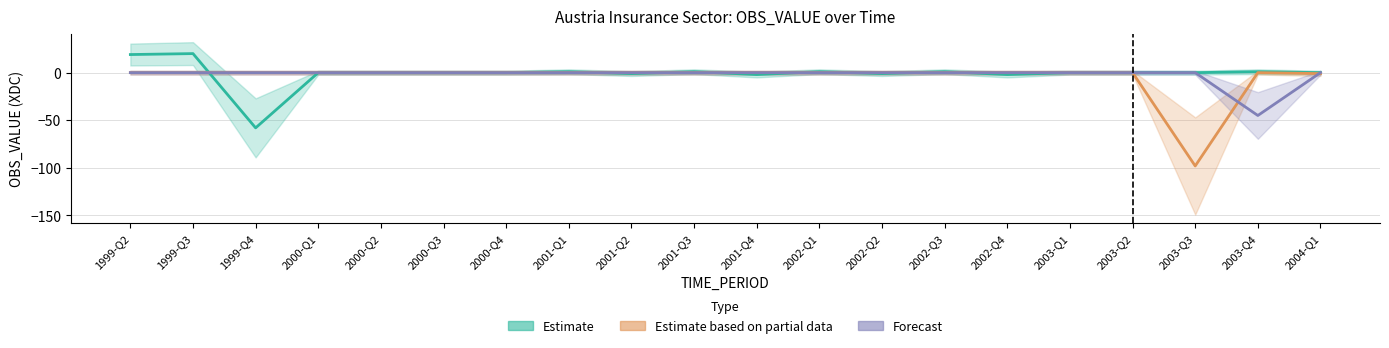

What is the label of the 2nd point from the left?

1999-Q3